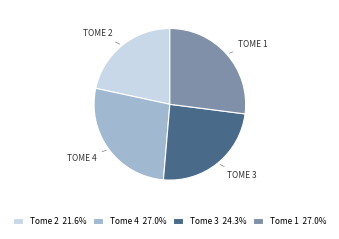

Does any single category account for the majority?

No